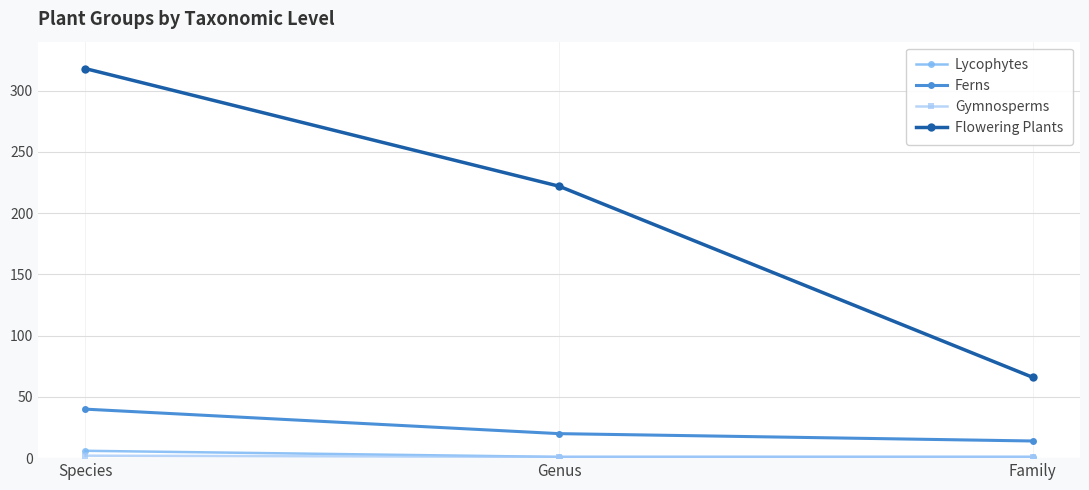

Is the value of Ferns at Family greater than the value of Lycophytes at Family?

Yes